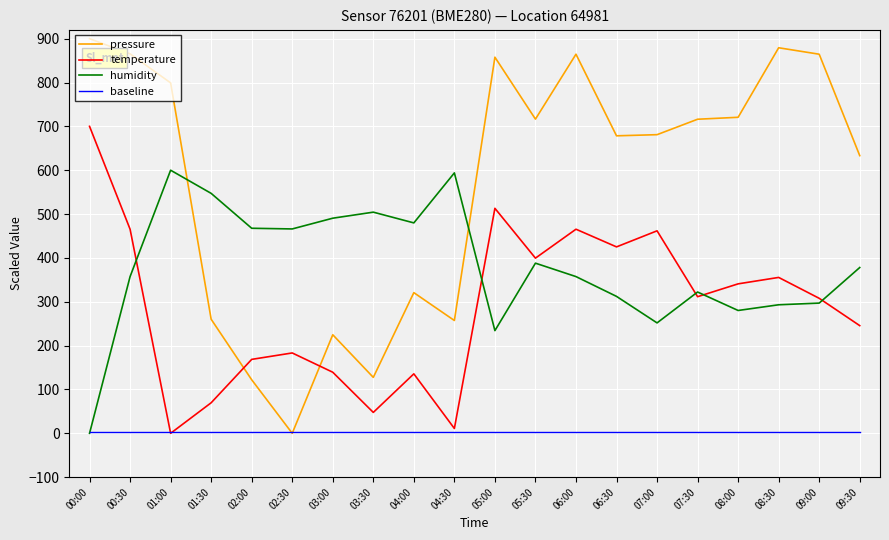

What is the greatest value displayed?

900.0